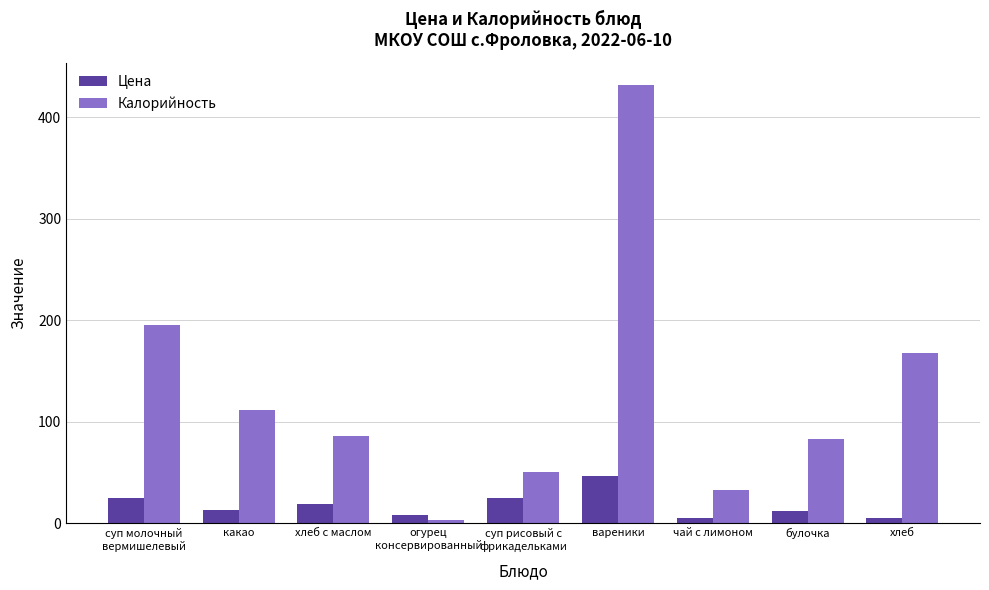

Which series has the largest range (max minus min)?

Калорийность